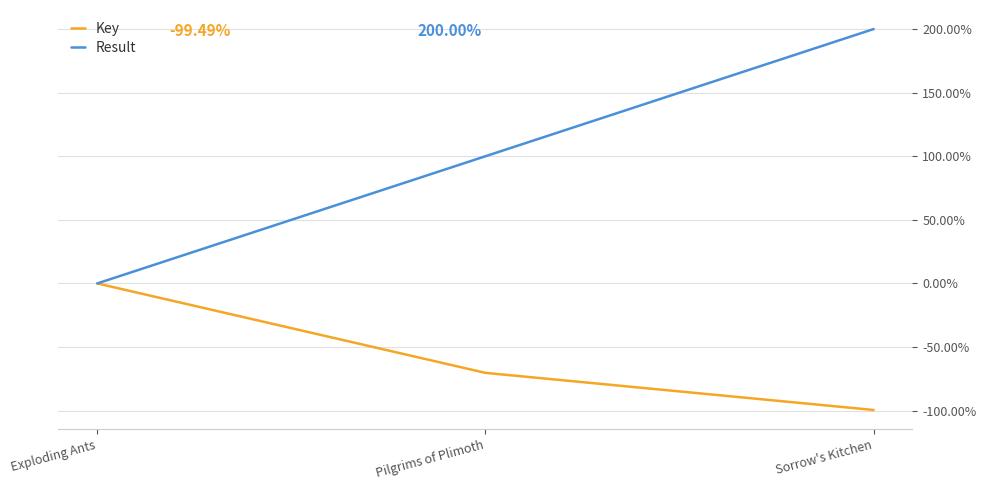

Is this an area chart (filled region under the line)?

No